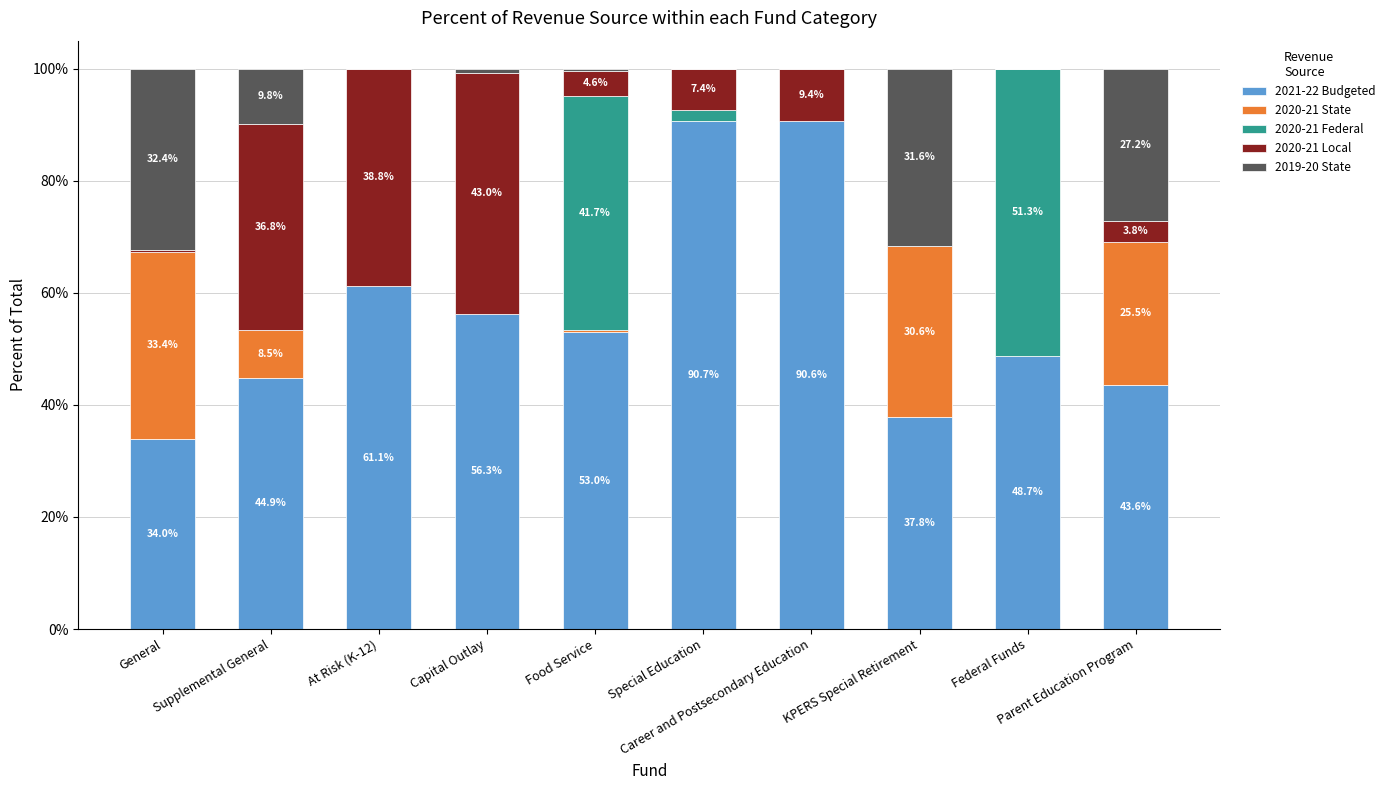

What is the maximum value for 2021-22 Budgeted?

90.7